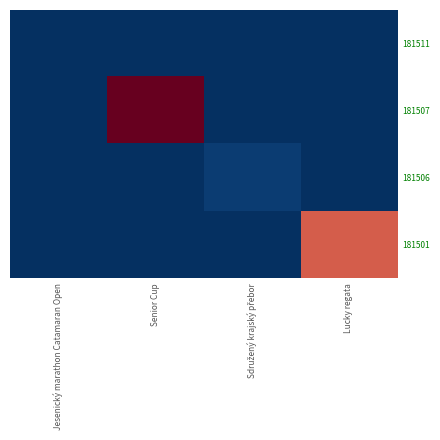

Rank the series at Sdružený krajský přebor from highest to lowest value.

181506, 181511, 181507, 181501